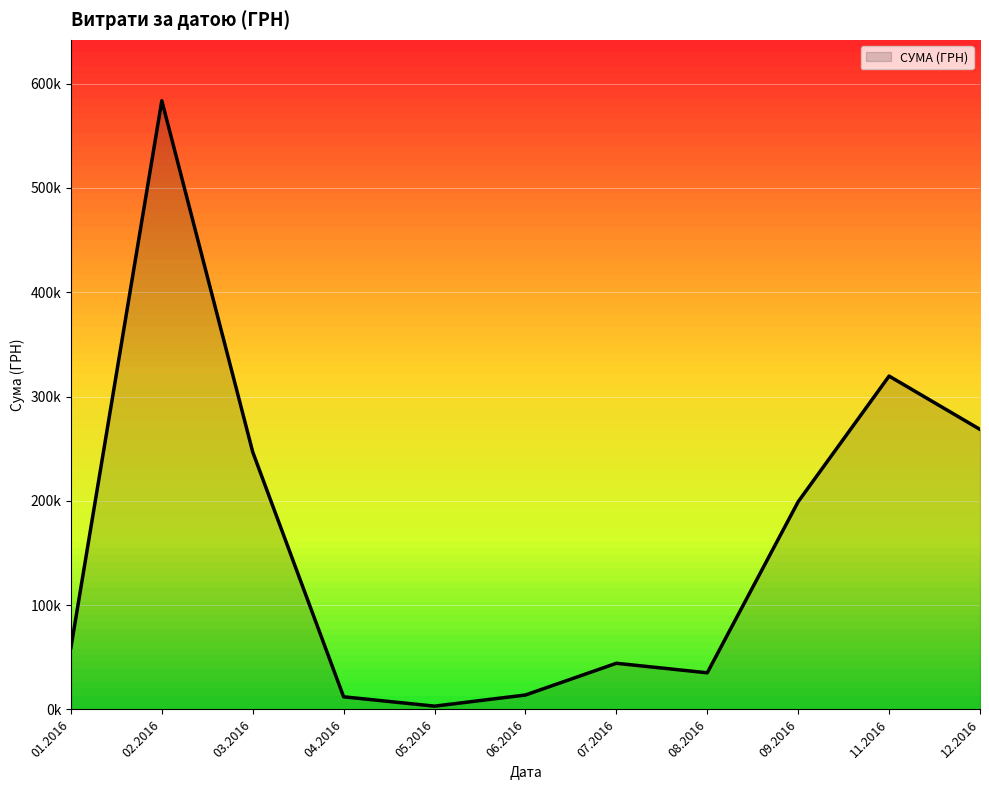

Does the chart display data point markers on the line(s)?

No